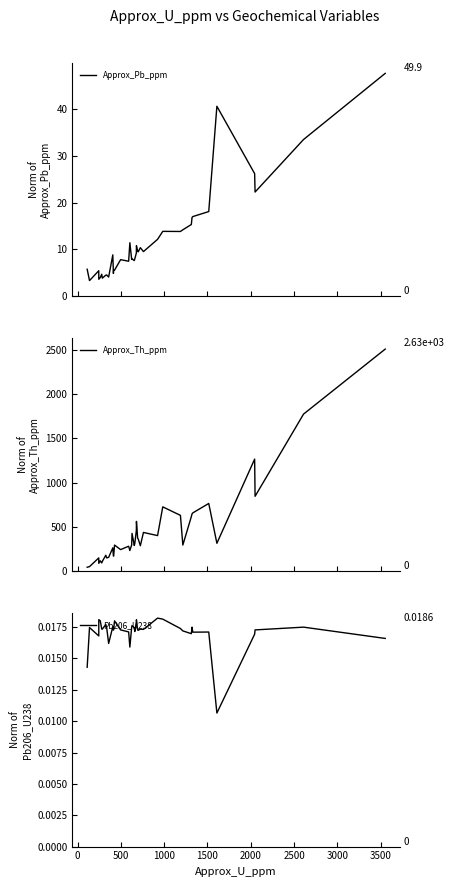

How many categories are shown in the chart?

40